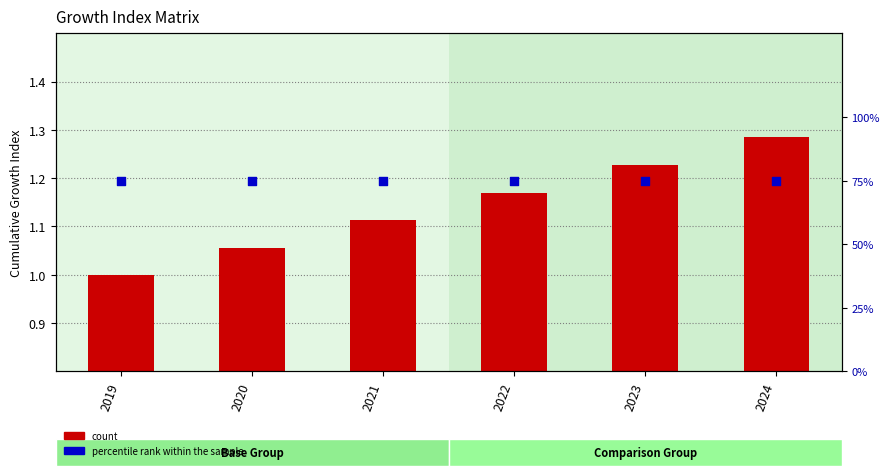

What are all the series names shown in the legend?

count, percentile rank within the sample